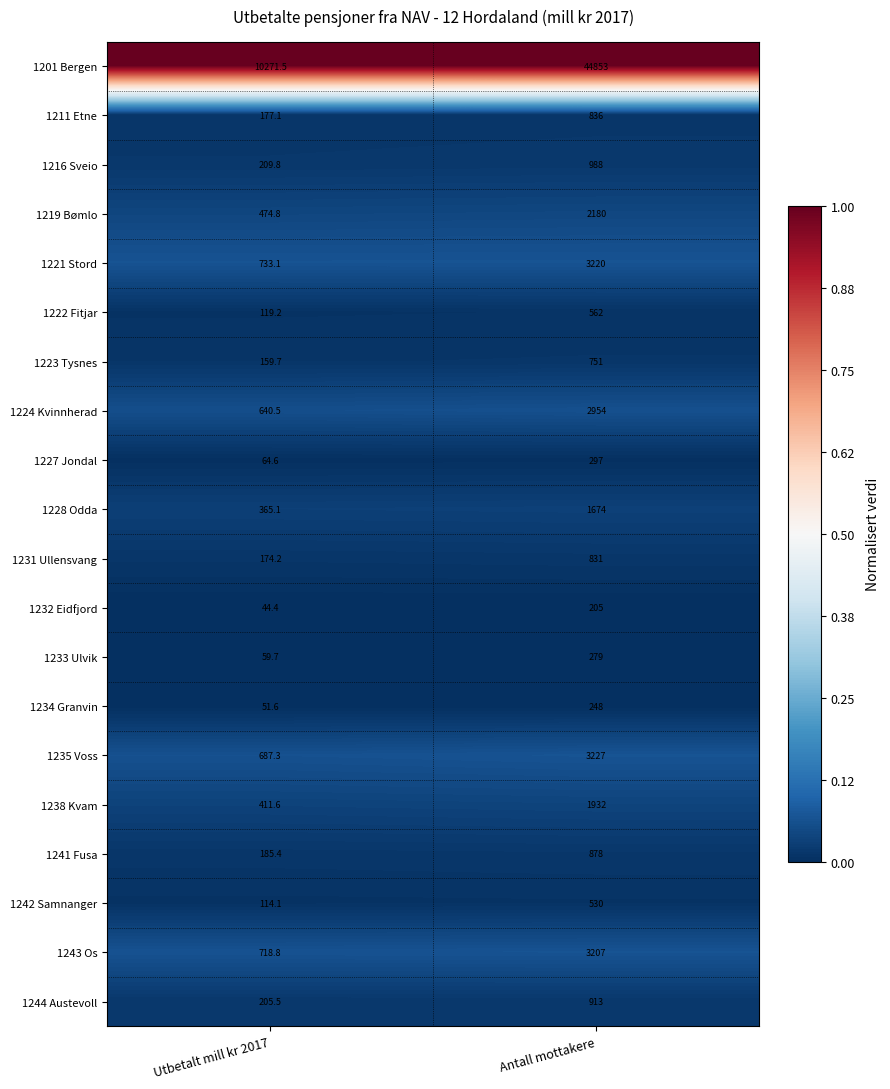

At which category is the sum across all series the highest?

Antall mottakere